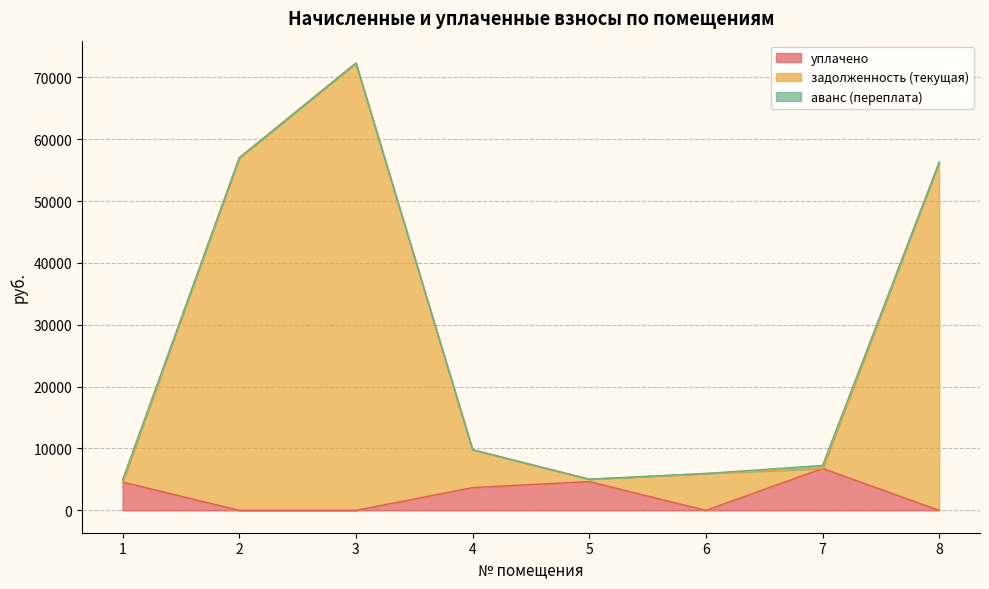

Which series has the largest total across all categories?

задолженность (текущая)